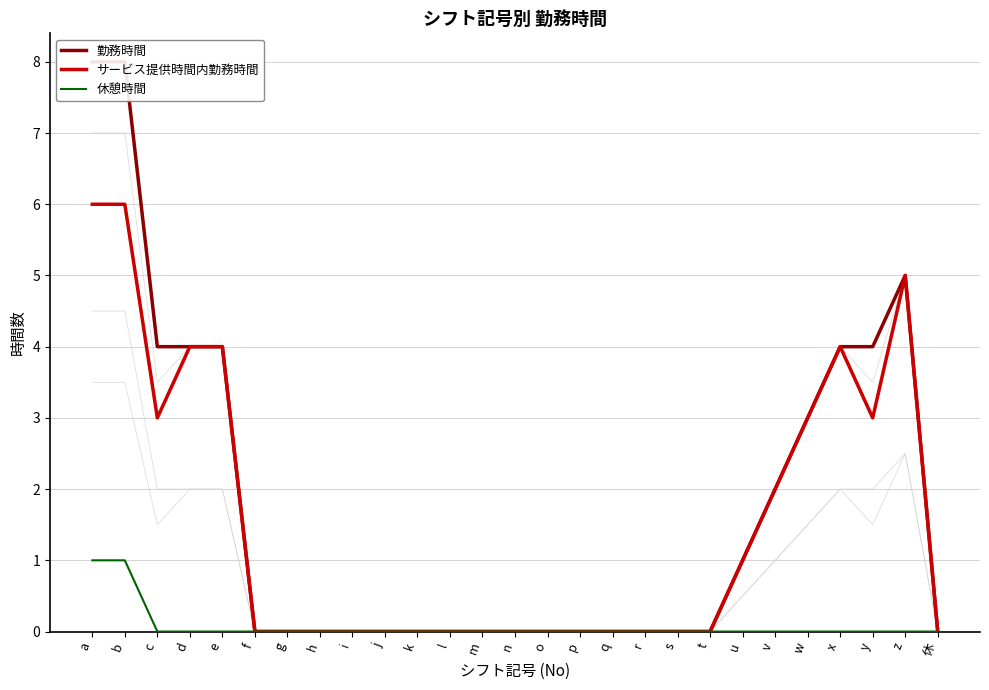

How many values in 休憩時間 are above zero?

2